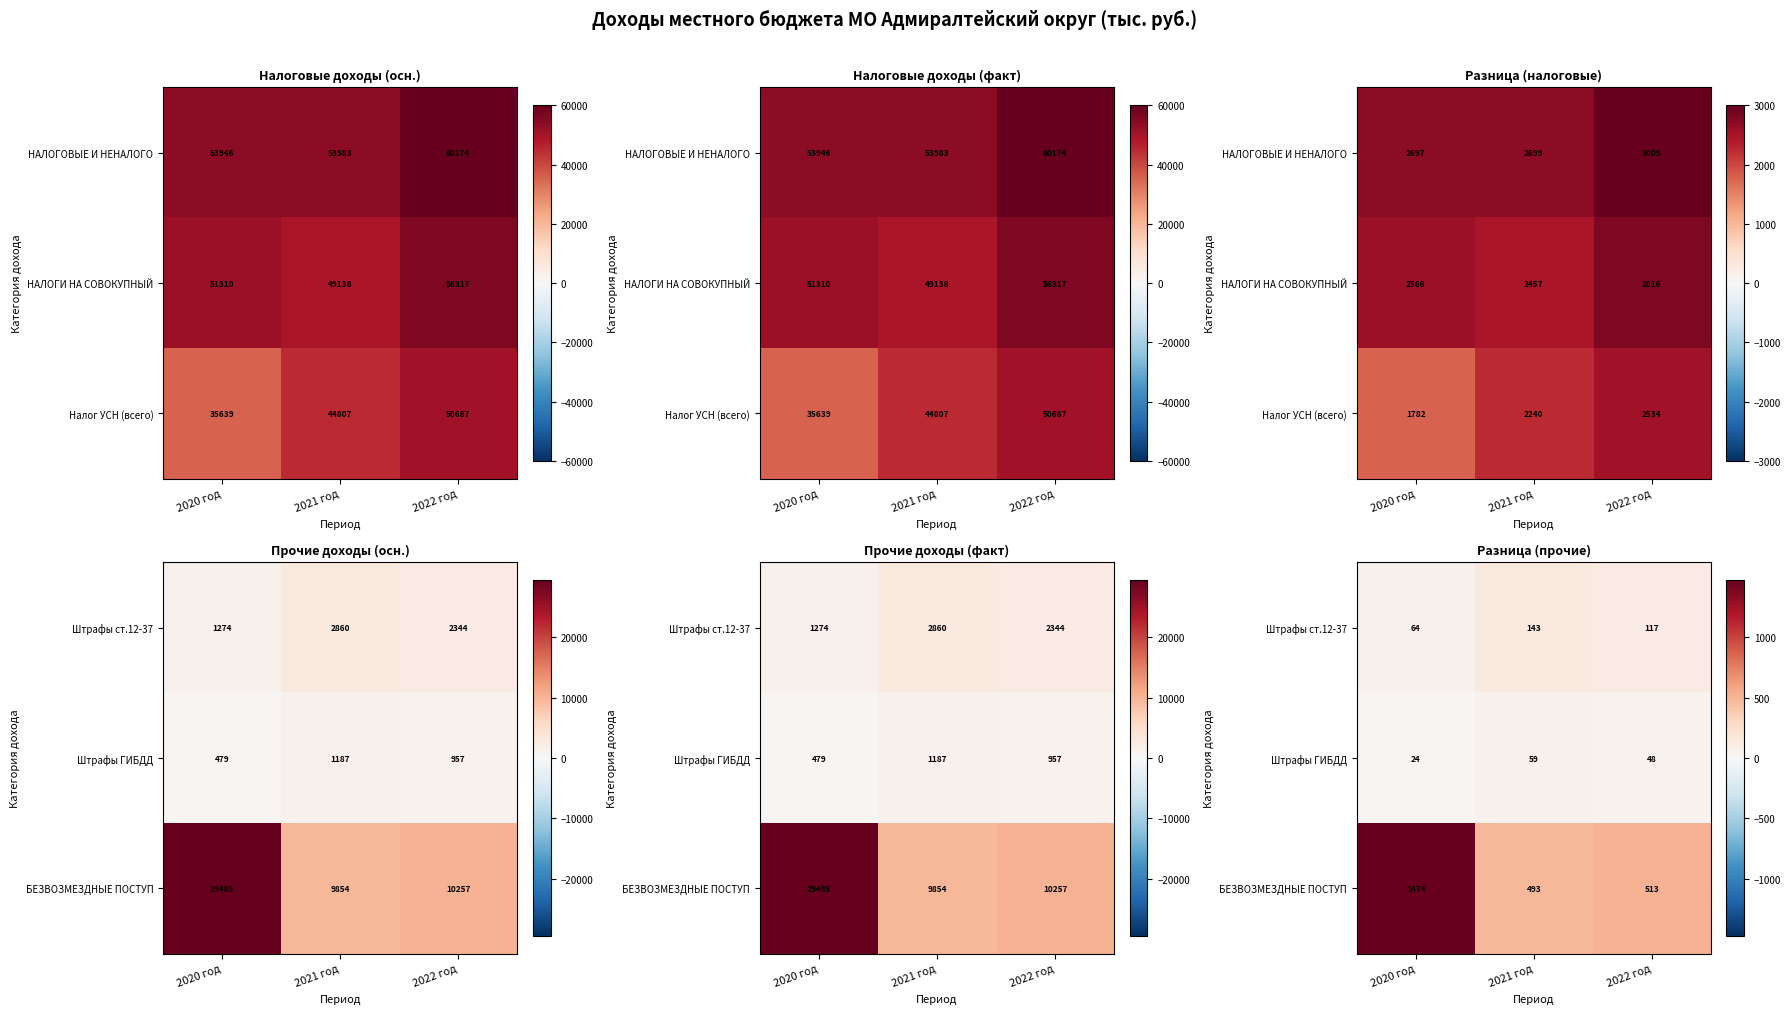

The Штрафы ст.12-37 series shows 201.3 at 2021 год. True or false?

False